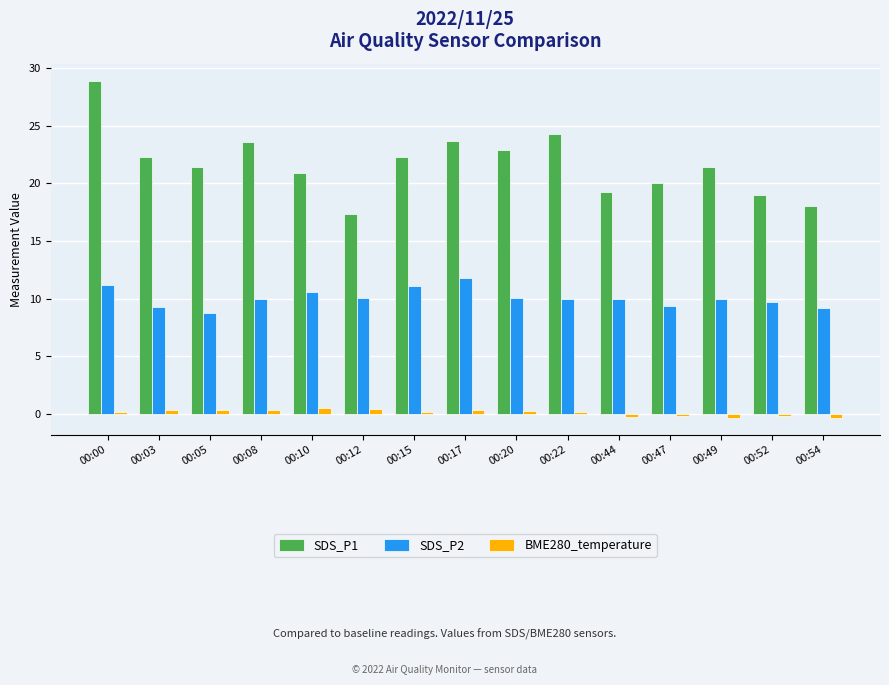

At which category is the sum across all series the highest?

00:00